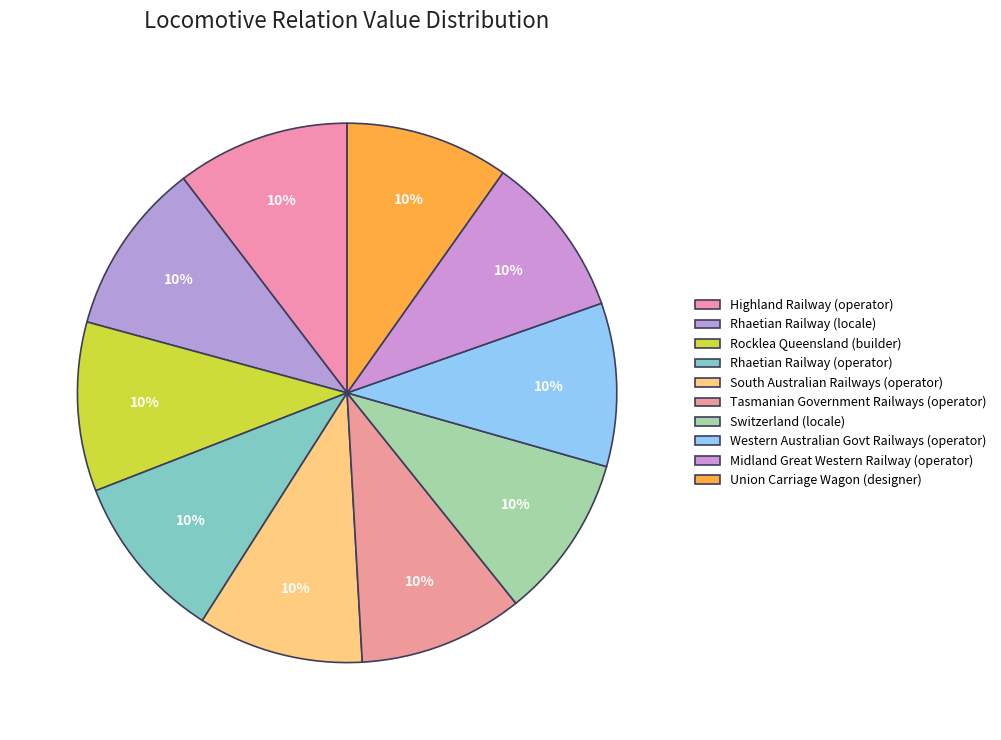

Combined, what portion of the pie is Highland Railway (operator) and Rhaetian Railway (locale)?

20.8%